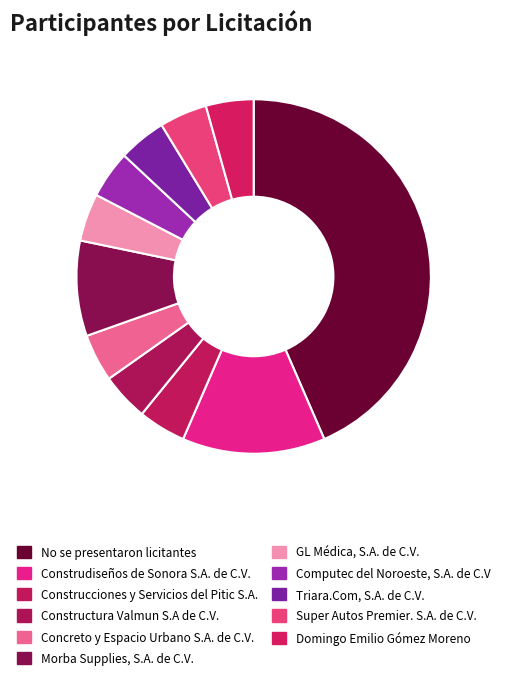

Which slice is the smallest?

Construcciones y Servicios del Pitic S.A.